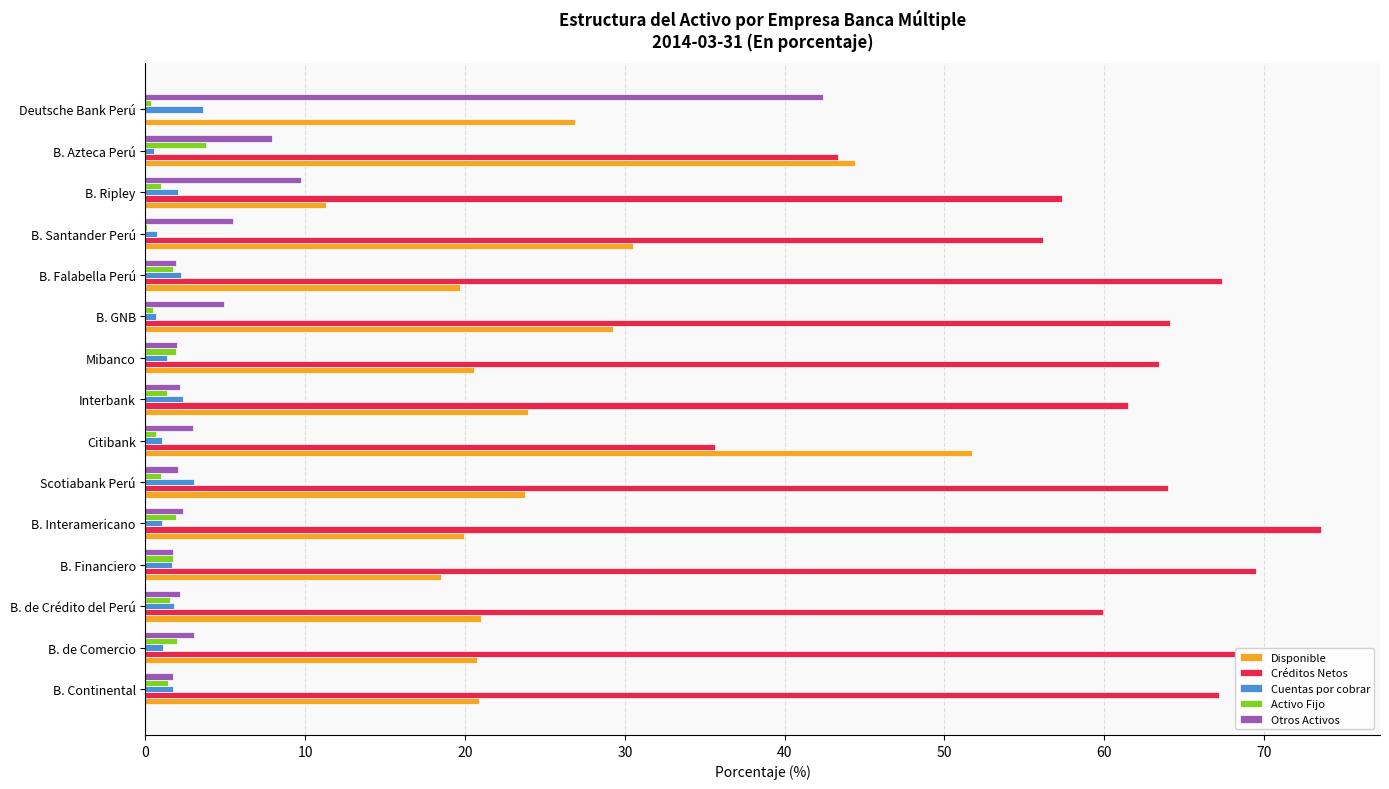

What is the maximum value shown in the chart?

73.6